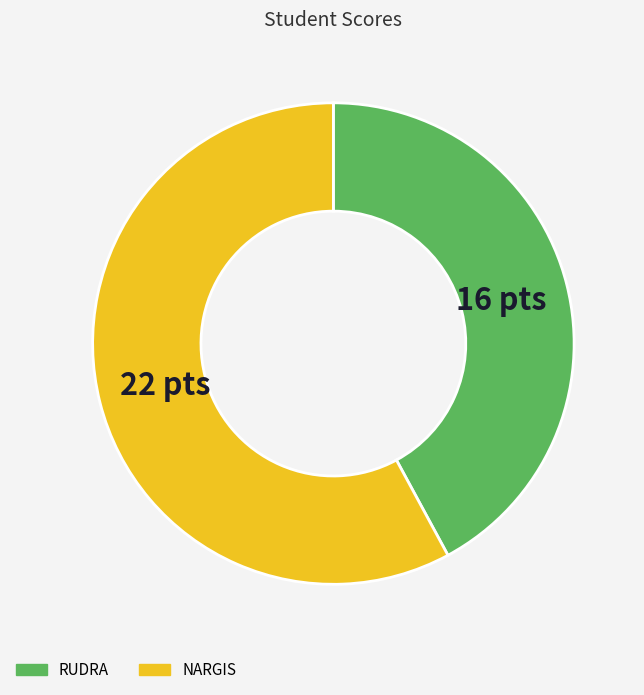

Count the number of slices in the pie.

2